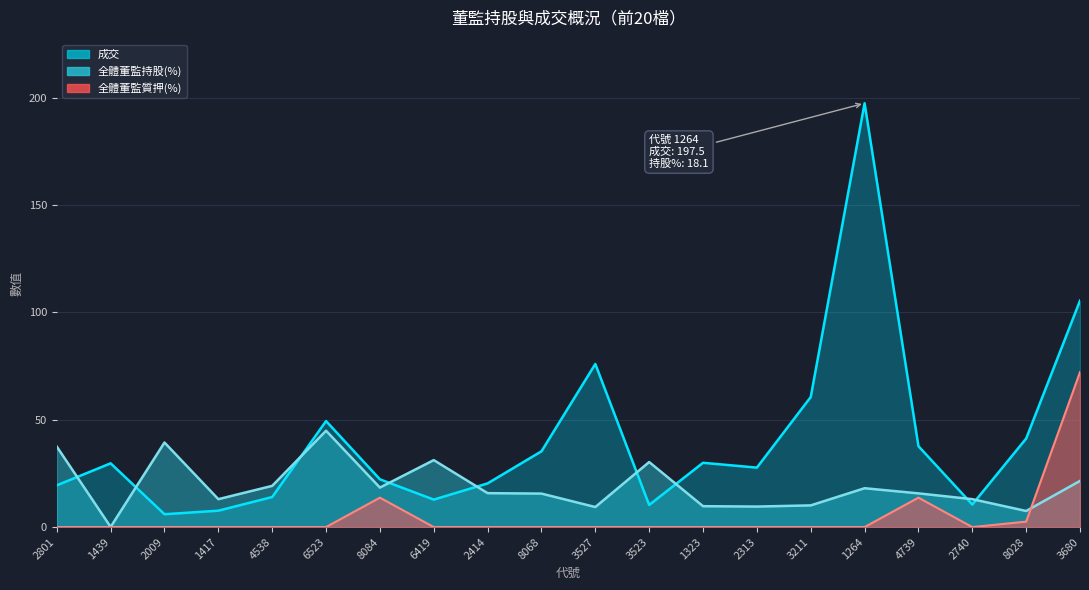

True or false: 成交 and 全體董監質押(%) intersect in this chart.

False